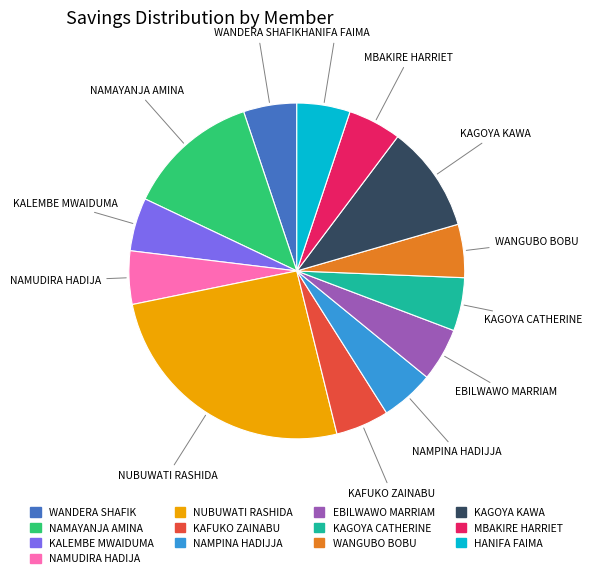

Is there any slice that represents more than half of the pie?

No